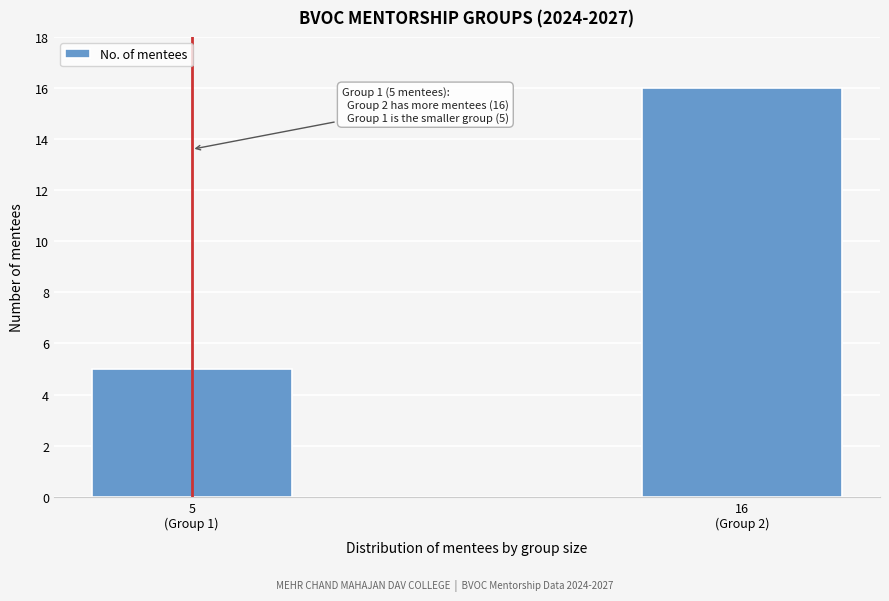

Reading right to left, extract all data points from this chart.

16	5